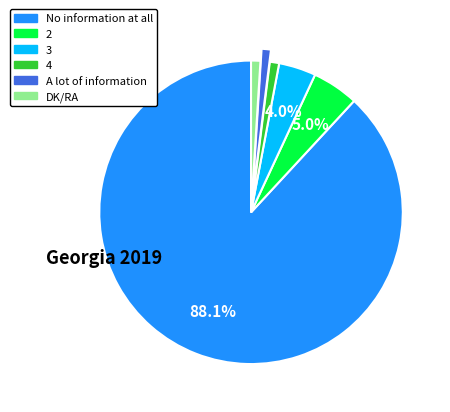

Which slice is the largest?

No information at all